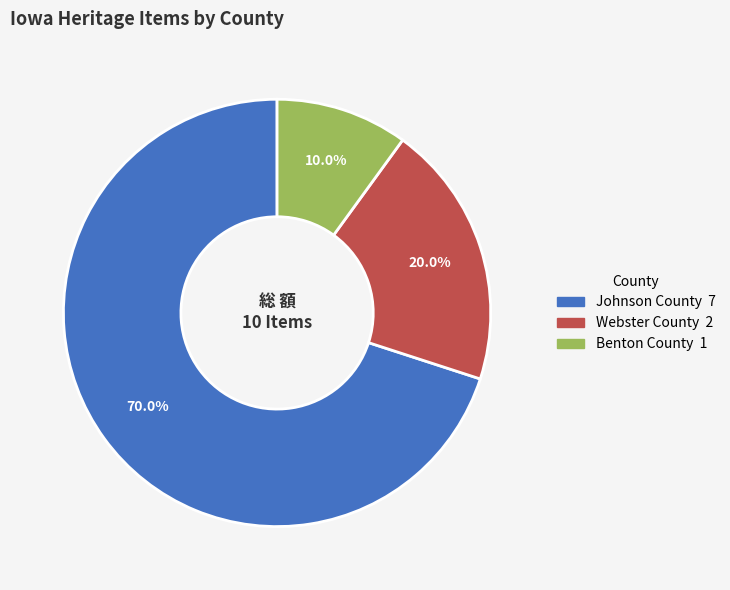

How many slices are in this pie chart?

3